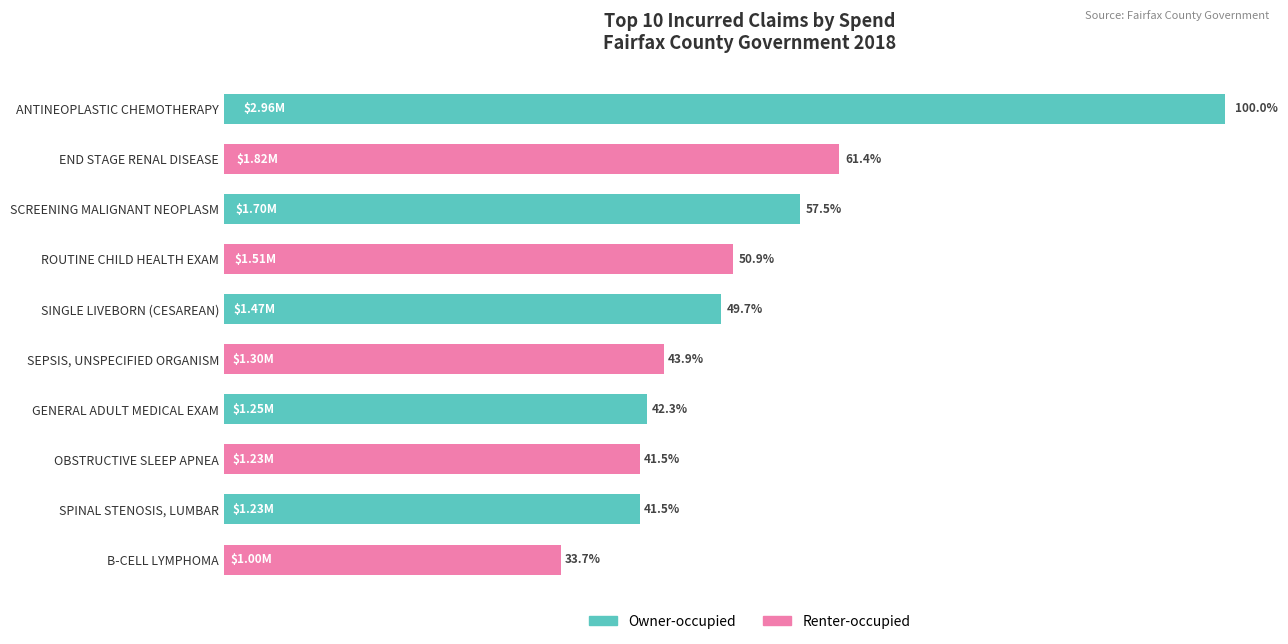

Rank the categories by value from highest to lowest.

ANTINEOPLASTIC CHEMOTHERAPY, END STAGE RENAL DISEASE, SCREENING MALIGNANT NEOPLASM, ROUTINE CHILD HEALTH EXAM, SINGLE LIVEBORN (CESAREAN), SEPSIS, UNSPECIFIED ORGANISM, GENERAL ADULT MEDICAL EXAM, OBSTRUCTIVE SLEEP APNEA, SPINAL STENOSIS, LUMBAR, B-CELL LYMPHOMA